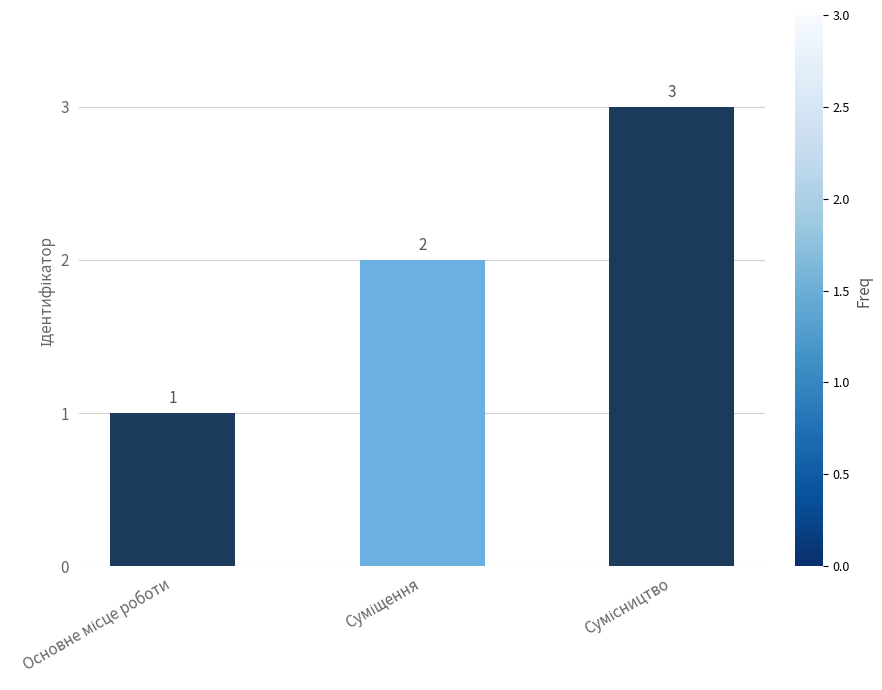

Reading right to left, list all the values displayed in this chart.

3	2	1